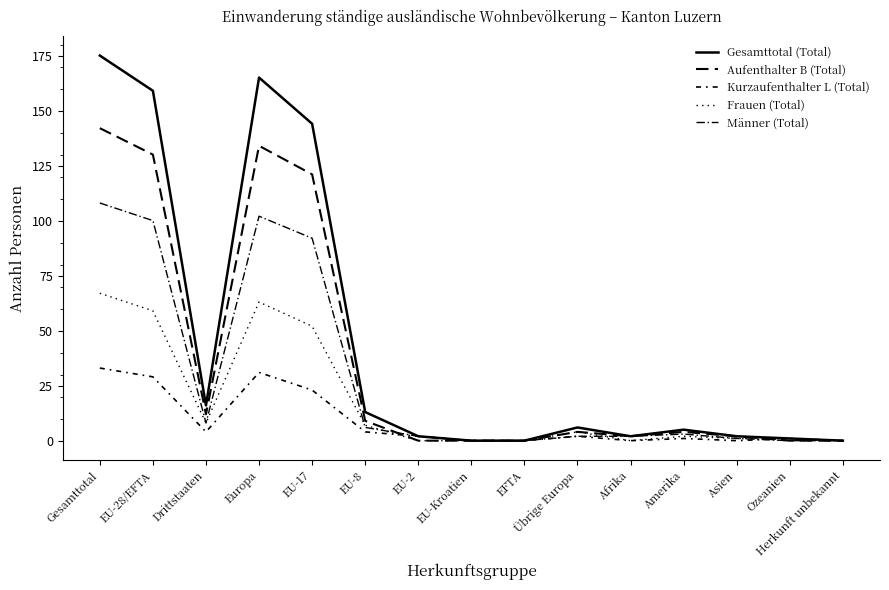

Reading right to left, transcribe all the data shown in this chart.

Gesamttotal (Total): 0	1	2	5	2	6	0	0	2	13	144	165	16	159	175
Aufenthalter B (Total): 0	0	2	4	2	4	0	0	0	9	121	134	12	130	142
Kurzaufenthalter L (Total): 0	1	0	1	0	2	0	0	2	4	23	31	4	29	33
Frauen (Total): 0	1	1	2	0	4	0	0	0	7	52	63	8	59	67
Männer (Total): 0	0	1	3	2	2	0	0	2	6	92	102	8	100	108